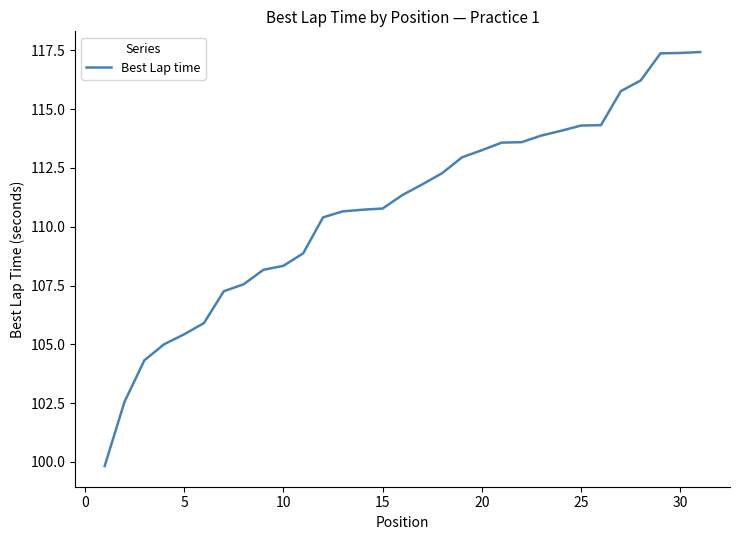

What is the minimum value shown in the chart?

99.8